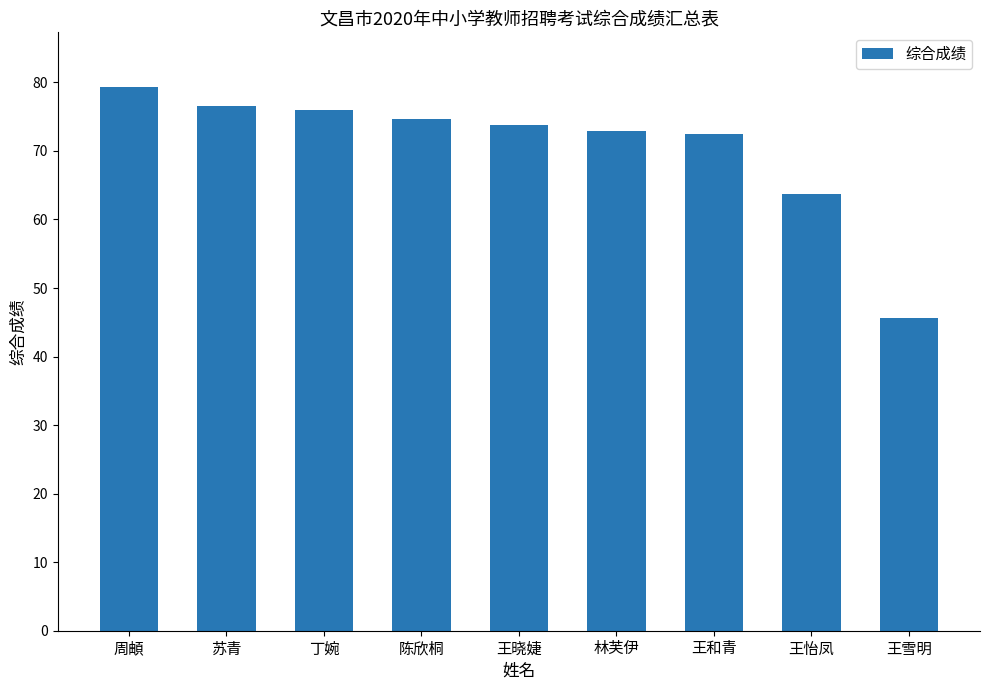

What is the change in value from 苏青 to 陈欣桐?

-1.9